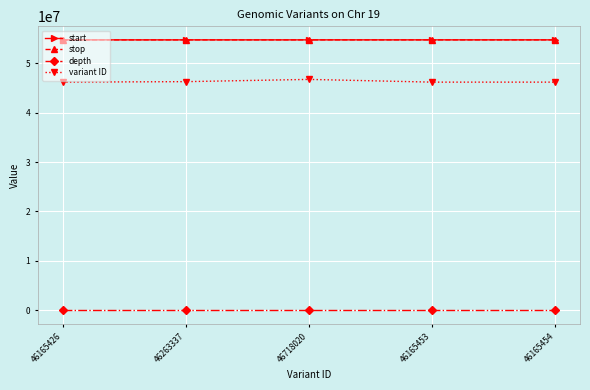

What is the difference between the maximum and minimum values in the start series?

4739